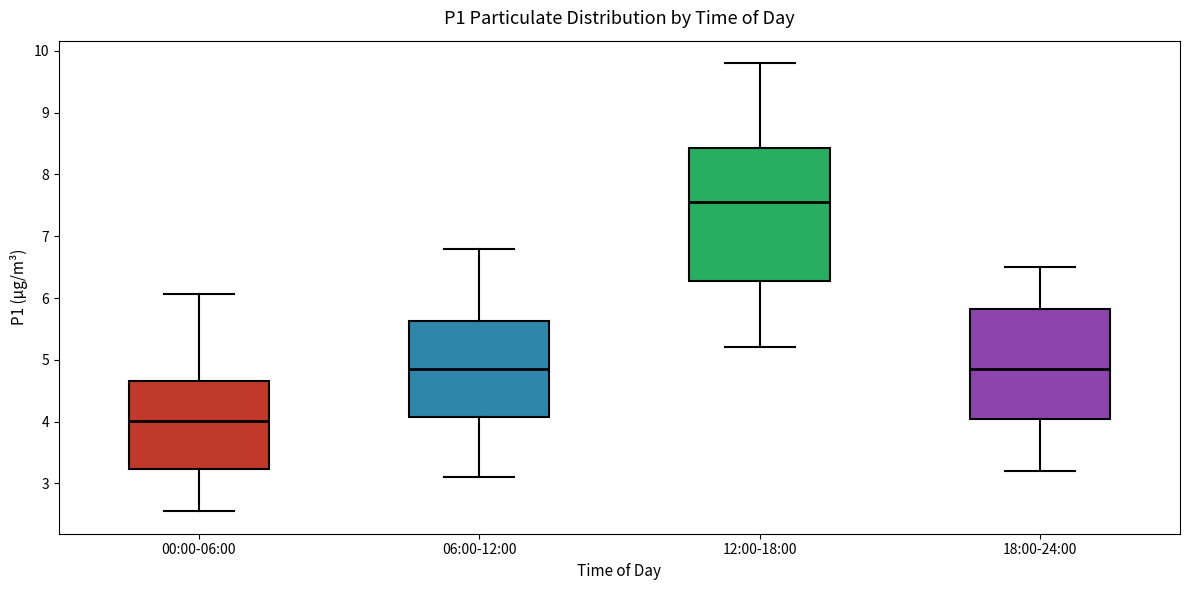

Reading left to right, transcribe this box plot: for each box, give where its median line is, the range the box spans, and where its two whiskers end, as read against the y-axis. The values are not printed on the chart, so give them approximately, as read against the axis.

00:00-06:00: median 4.0, box 3.2 to 4.7, whiskers 2.6 to 6.1
06:00-12:00: median 4.9, box 4.1 to 5.6, whiskers 3.1 to 6.8
12:00-18:00: median 7.6, box 6.3 to 8.4, whiskers 5.2 to 9.8
18:00-24:00: median 4.9, box 4.1 to 5.8, whiskers 3.2 to 6.5